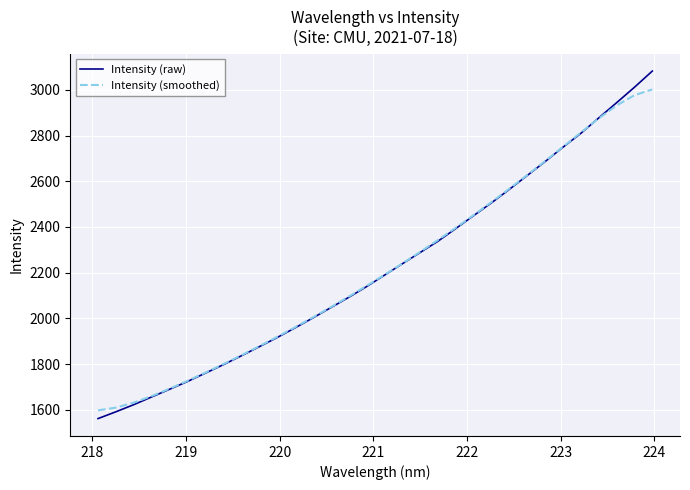

Which series has the largest range (max minus min)?

Intensity (raw)